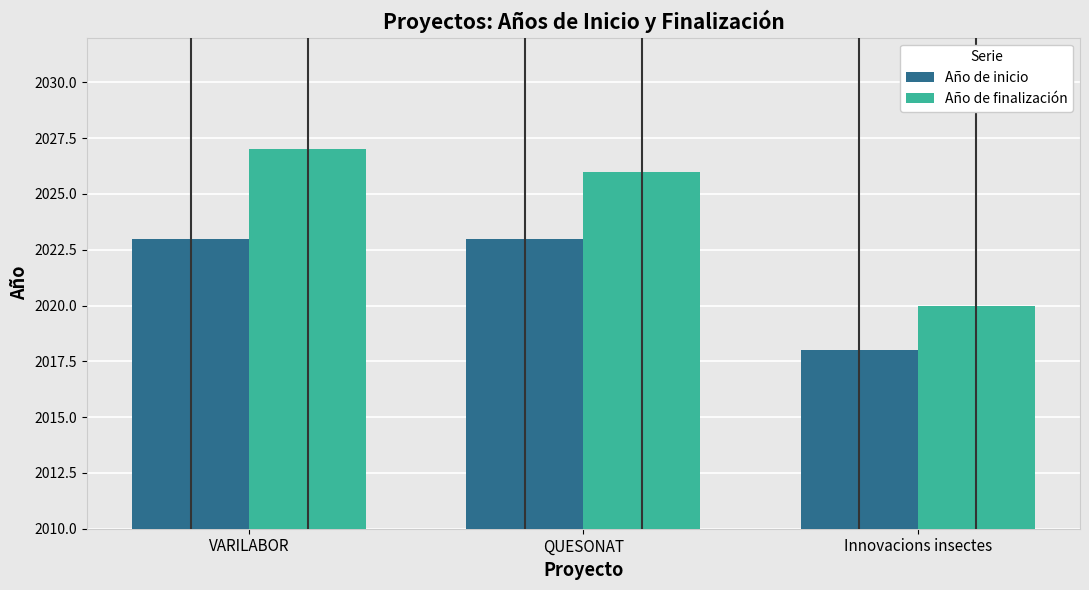

What is the value of the Año de finalización bar at the 2nd from the left?

2026